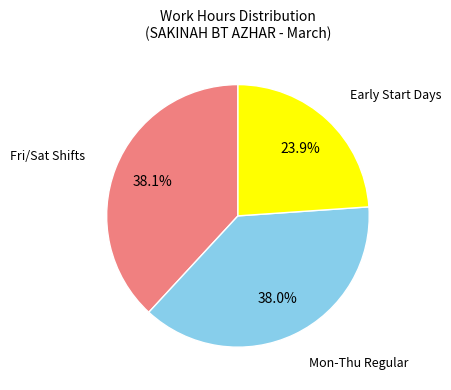

To the nearest percent, what is the average slice percentage?

33%